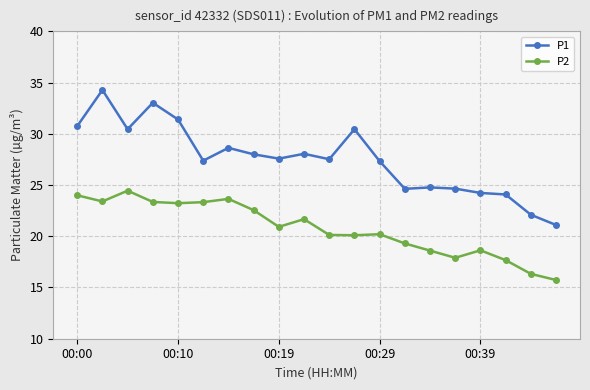

What is the average value of the P1 series?

27.5